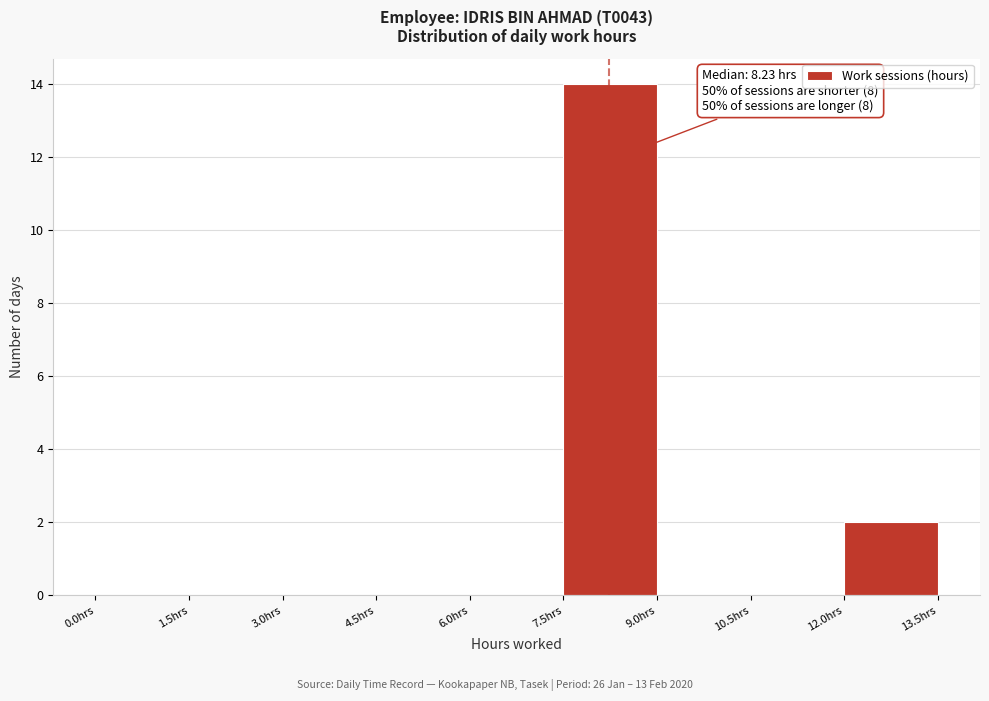

Over which range of the x-axis is the bar tallest?

7.5 to 9.0